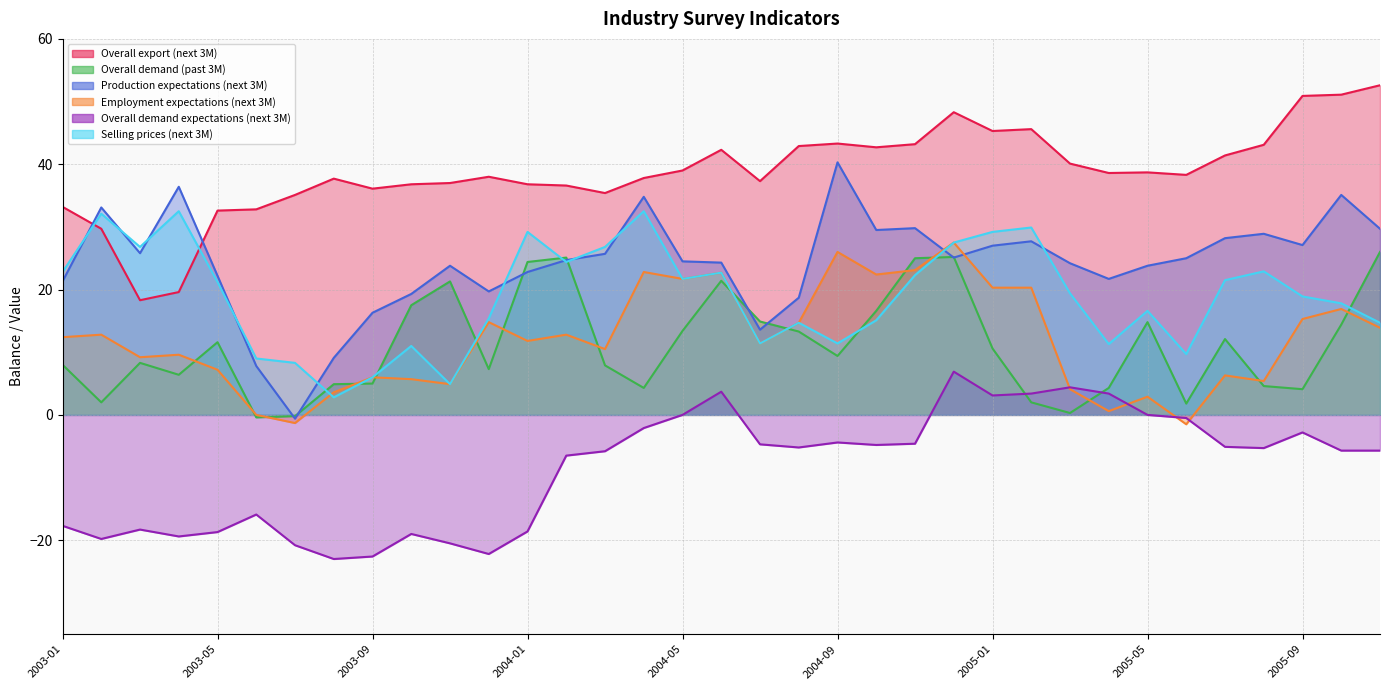

True or false: Selling prices (next 3M) and Production expectations (next 3M) intersect in this chart.

True